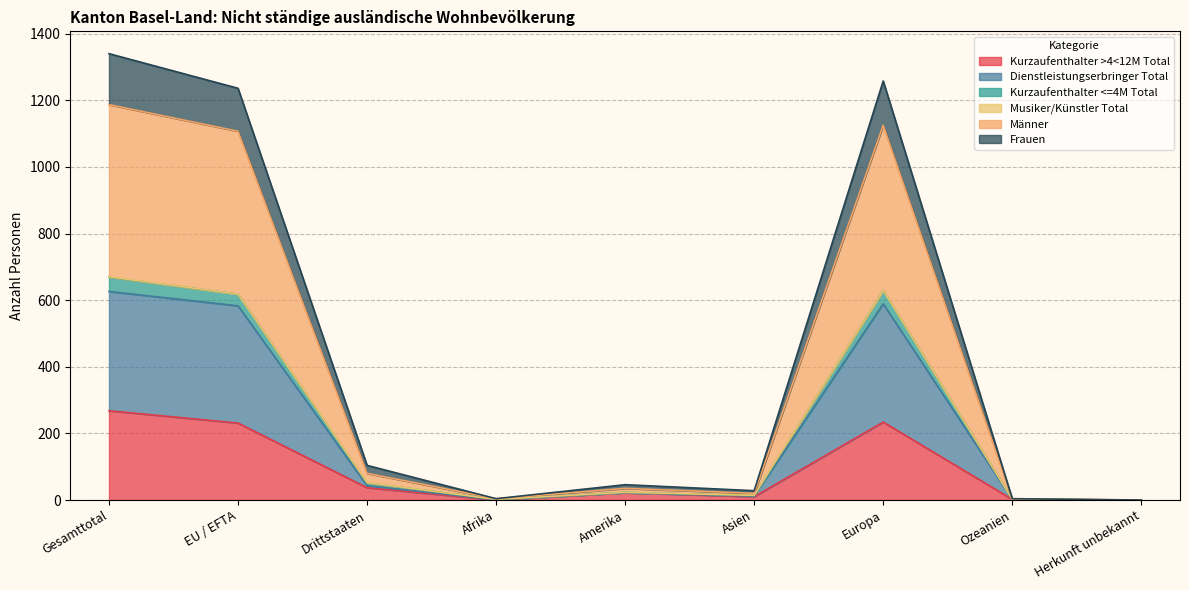

Is it true that Kurzaufenthalter >4<12M Total equals 0 at Herkunft unbekannt?

True